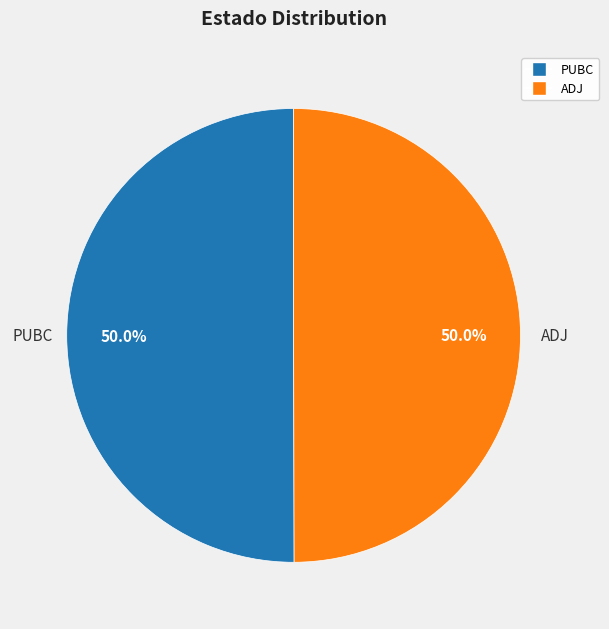

To the nearest percent, what percentage of the pie is PUBC?

50%